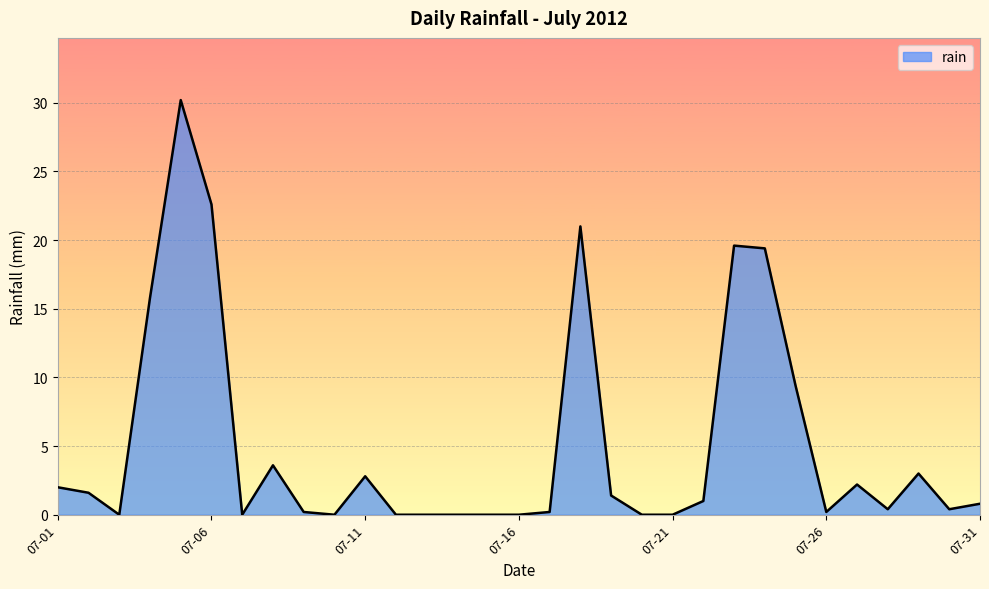

What is the difference between the maximum and minimum values?

30.2